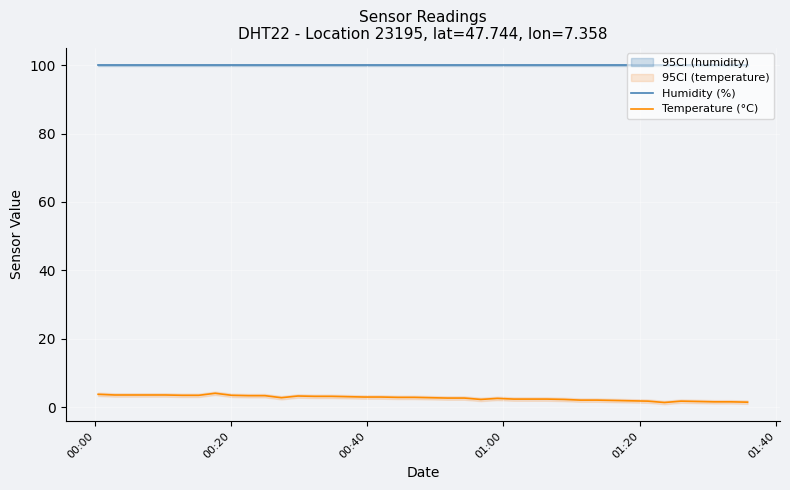

True or false: Humidity (%) and Temperature (°C) intersect in this chart.

False